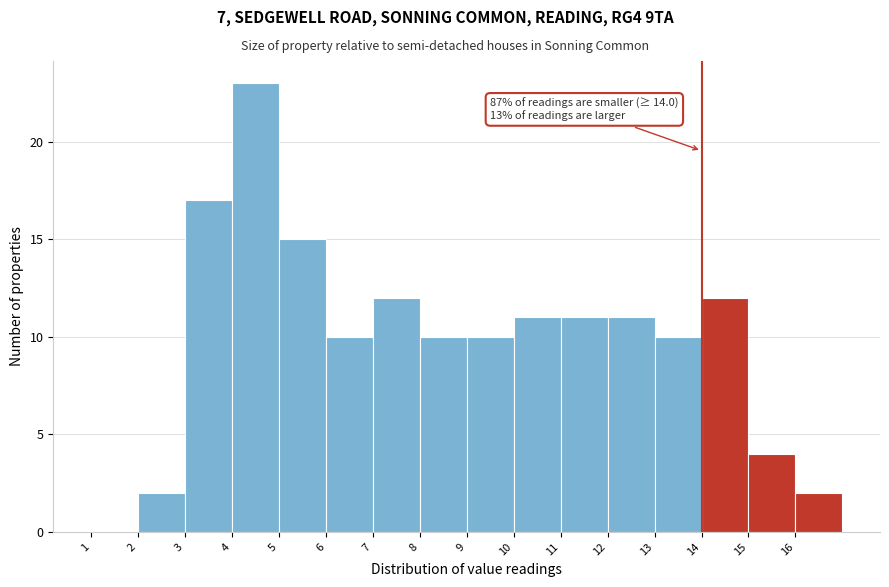

Which range on the x-axis has the tallest bar?

4 to 5